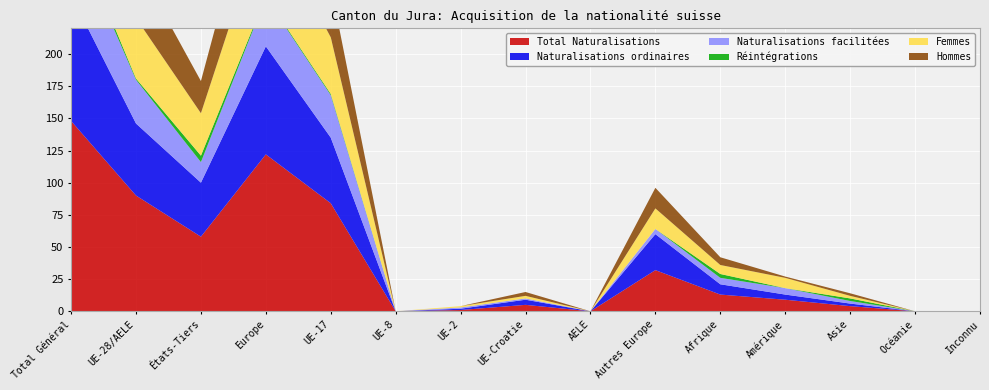

Reading left to right, extract all data points from this chart.

Total Naturalisations: Total Général=148	UE-28/AELE=90	États-Tiers=58	Europe=122	UE-17=84	UE-8=0	UE-2=1	UE-Croatie=5	AELE=0	Autres Europe=32	Afrique=13	Amérique=9	Asie=4	Océanie=0	Inconnu=0
Naturalisations ordinaires: Total Général=98	UE-28/AELE=56	États-Tiers=42	Europe=84	UE-17=51	UE-8=0	UE-2=1	UE-Croatie=4	AELE=0	Autres Europe=28	Afrique=8	Amérique=4	Asie=2	Océanie=0	Inconnu=0
Naturalisations facilitées: Total Général=50	UE-28/AELE=34	États-Tiers=16	Europe=38	UE-17=33	UE-8=0	UE-2=1	UE-Croatie=1	AELE=0	Autres Europe=4	Afrique=5	Amérique=5	Asie=2	Océanie=0	Inconnu=0
Réintégrations: Total Général=6	UE-28/AELE=1	États-Tiers=5	Europe=1	UE-17=1	UE-8=0	UE-2=0	UE-Croatie=0	AELE=0	Autres Europe=0	Afrique=3	Amérique=0	Asie=2	Océanie=0	Inconnu=0
Femmes: Total Général=80	UE-28/AELE=47	États-Tiers=33	Europe=63	UE-17=44	UE-8=0	UE-2=1	UE-Croatie=2	AELE=0	Autres Europe=16	Afrique=7	Amérique=8	Asie=2	Océanie=0	Inconnu=0
Hommes: Total Général=68	UE-28/AELE=43	États-Tiers=25	Europe=59	UE-17=40	UE-8=0	UE-2=0	UE-Croatie=3	AELE=0	Autres Europe=16	Afrique=6	Amérique=1	Asie=2	Océanie=0	Inconnu=0